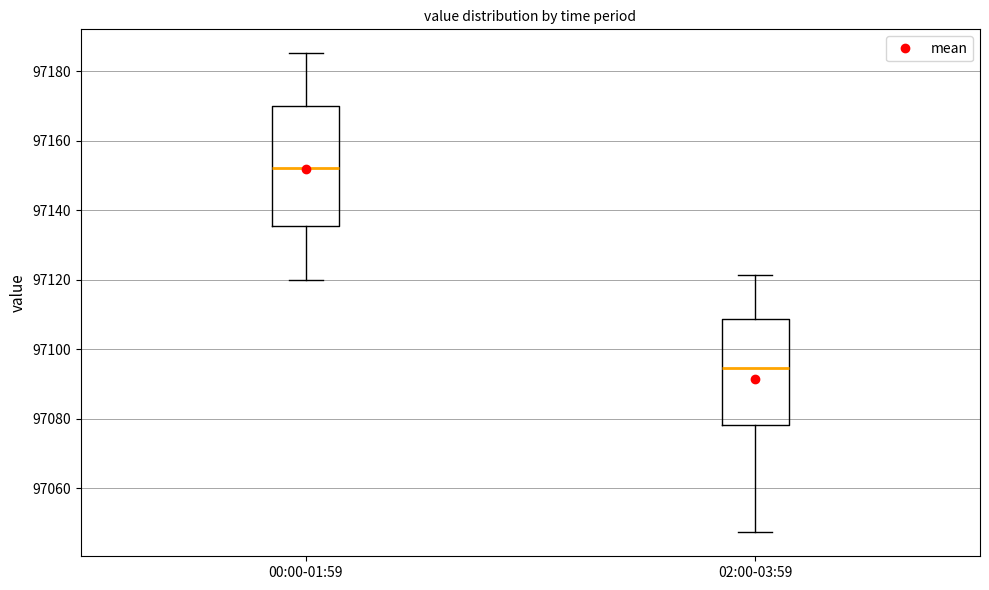

Which box has the highest median line?

00:00-01:59